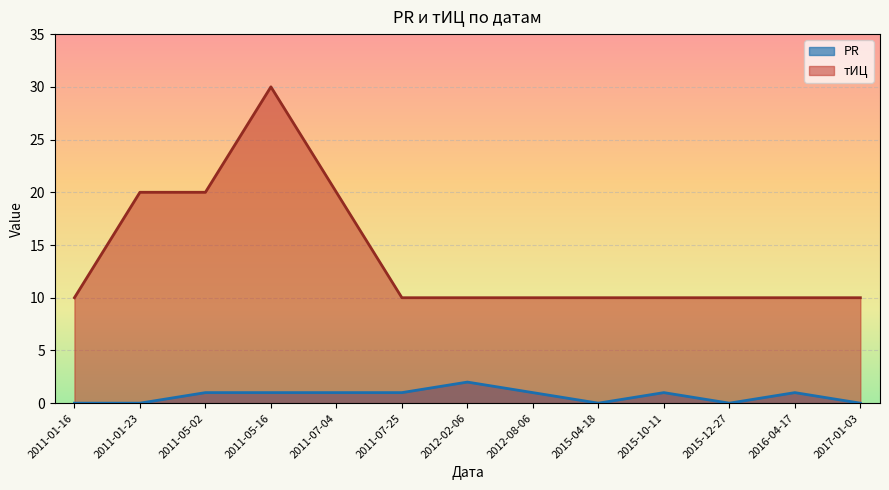

True or false: тИЦ and PR cross at least once.

False